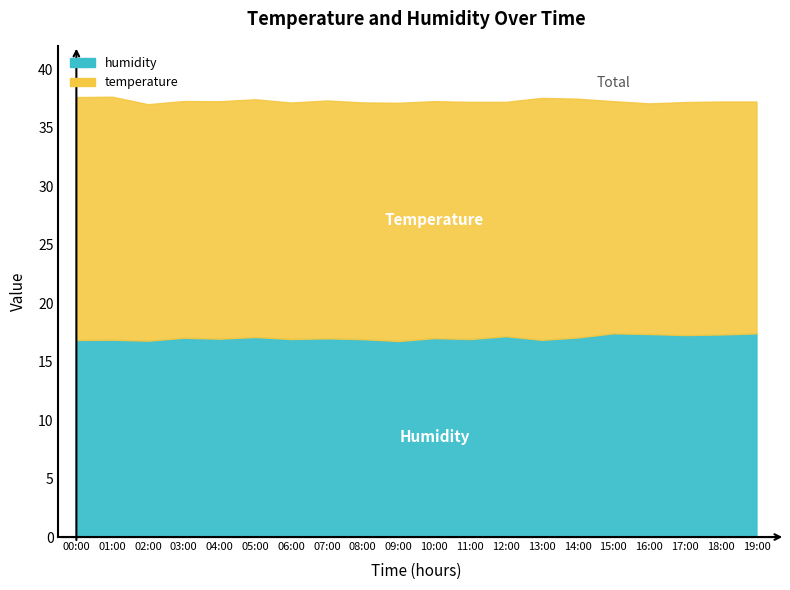

List the labels in order of value, largest first.

15:00, 19:00, 16:00, 18:00, 17:00, 12:00, 05:00, 14:00, 03:00, 10:00, 07:00, 04:00, 06:00, 11:00, 08:00, 01:00, 13:00, 00:00, 02:00, 09:00